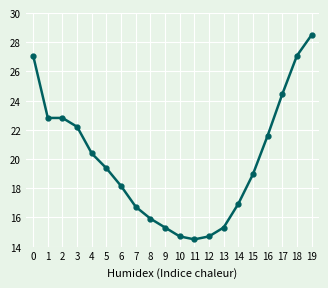

True or false: the data shows 15.3 at 13.

True